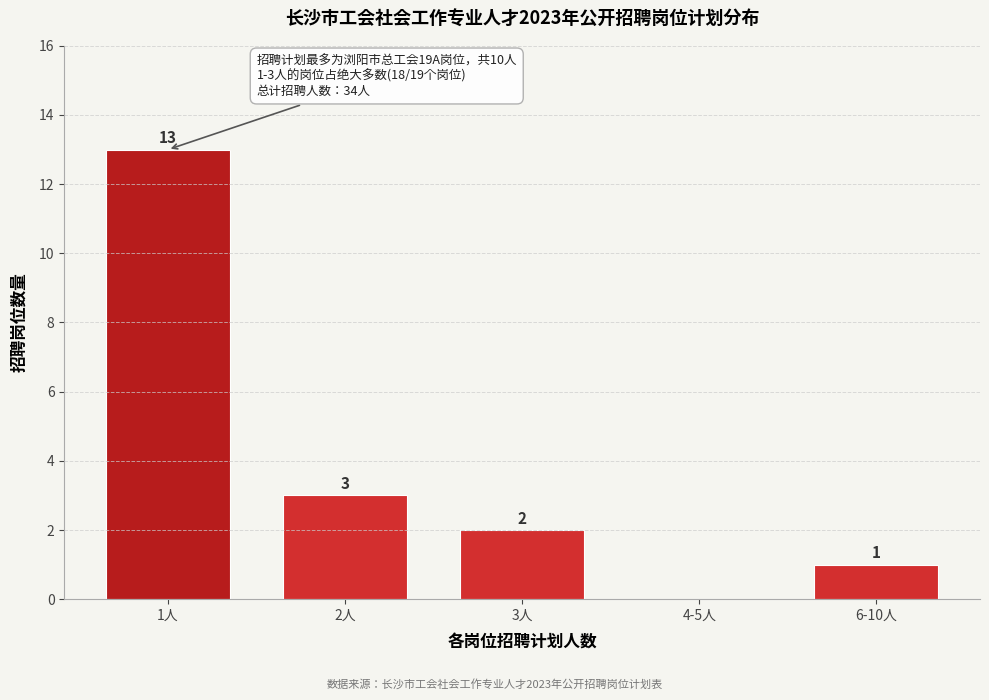

Reading left to right, extract all data points from this chart.

1人=13	2人=3	3人=2	4-5人=0	6-10人=1